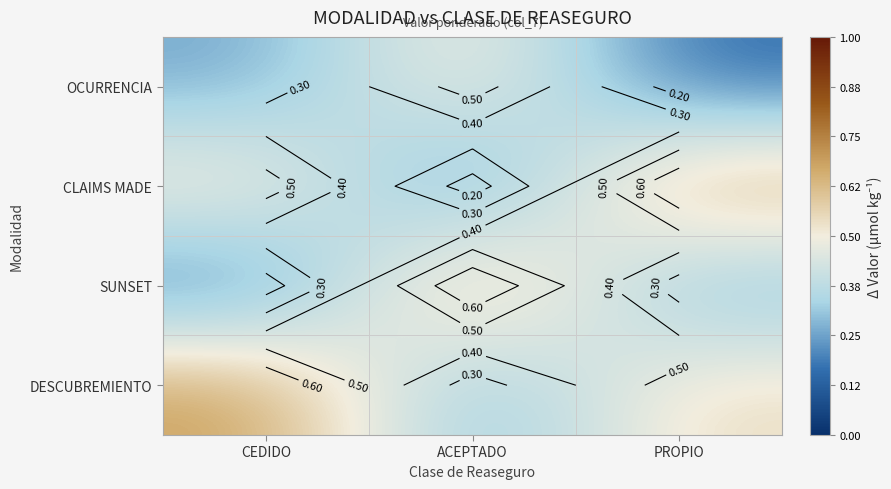

True or false: OCURRENCIA has a value of 1.0 at ACEPTADO.

False